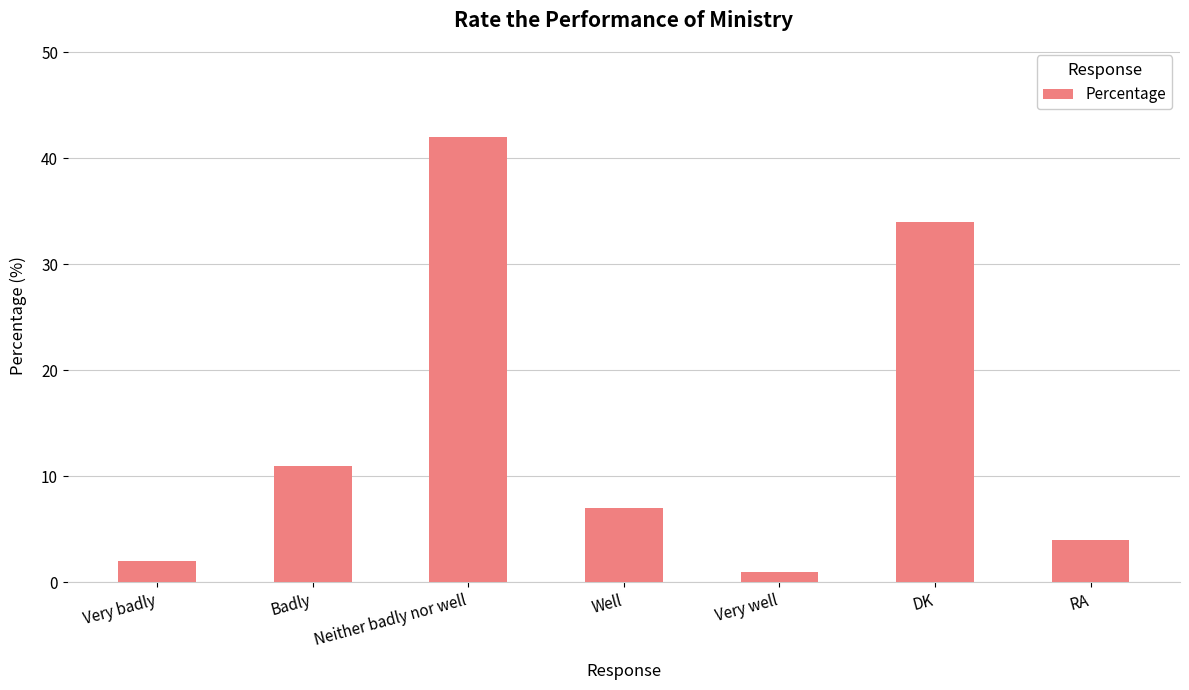

Where is the data nearest to the value 21?

Badly